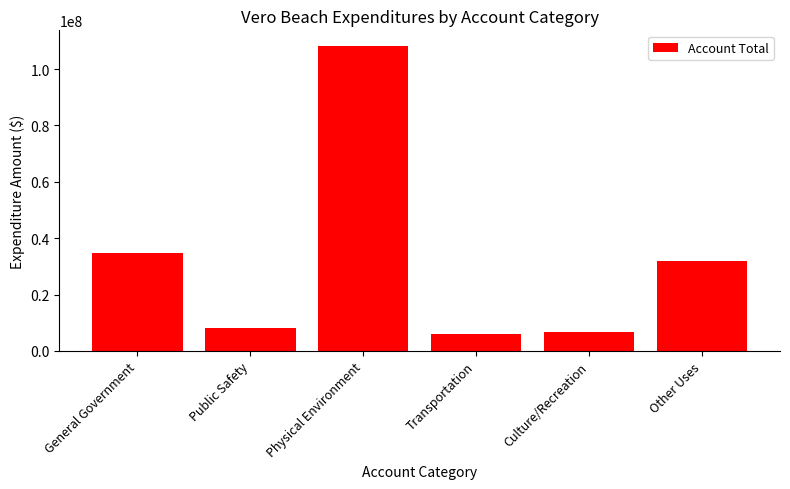

Are the bars horizontal?

No